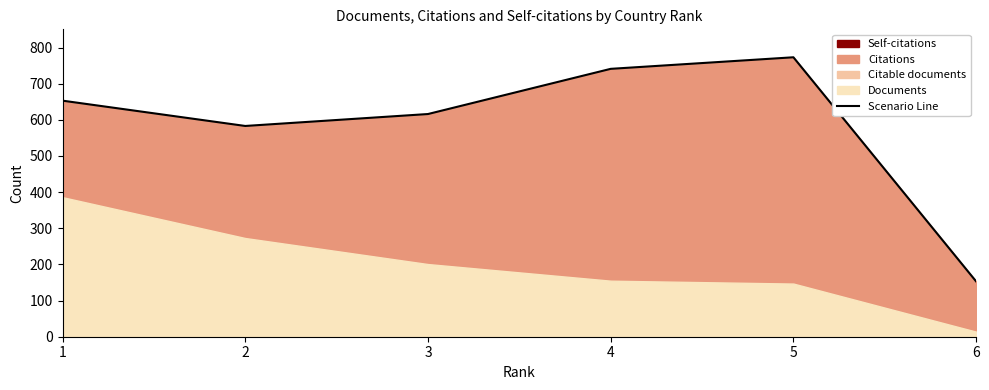

How many lines are shown in the chart?

1